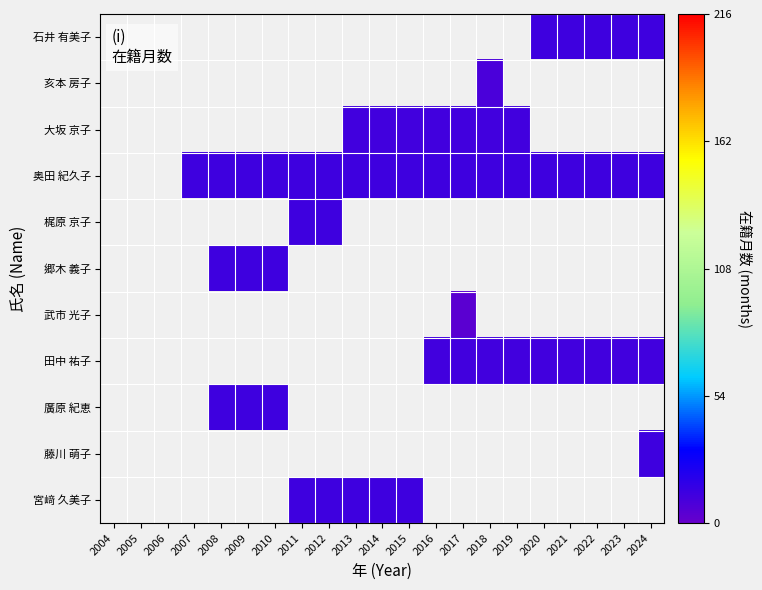

Count the number of categories in the chart.

21